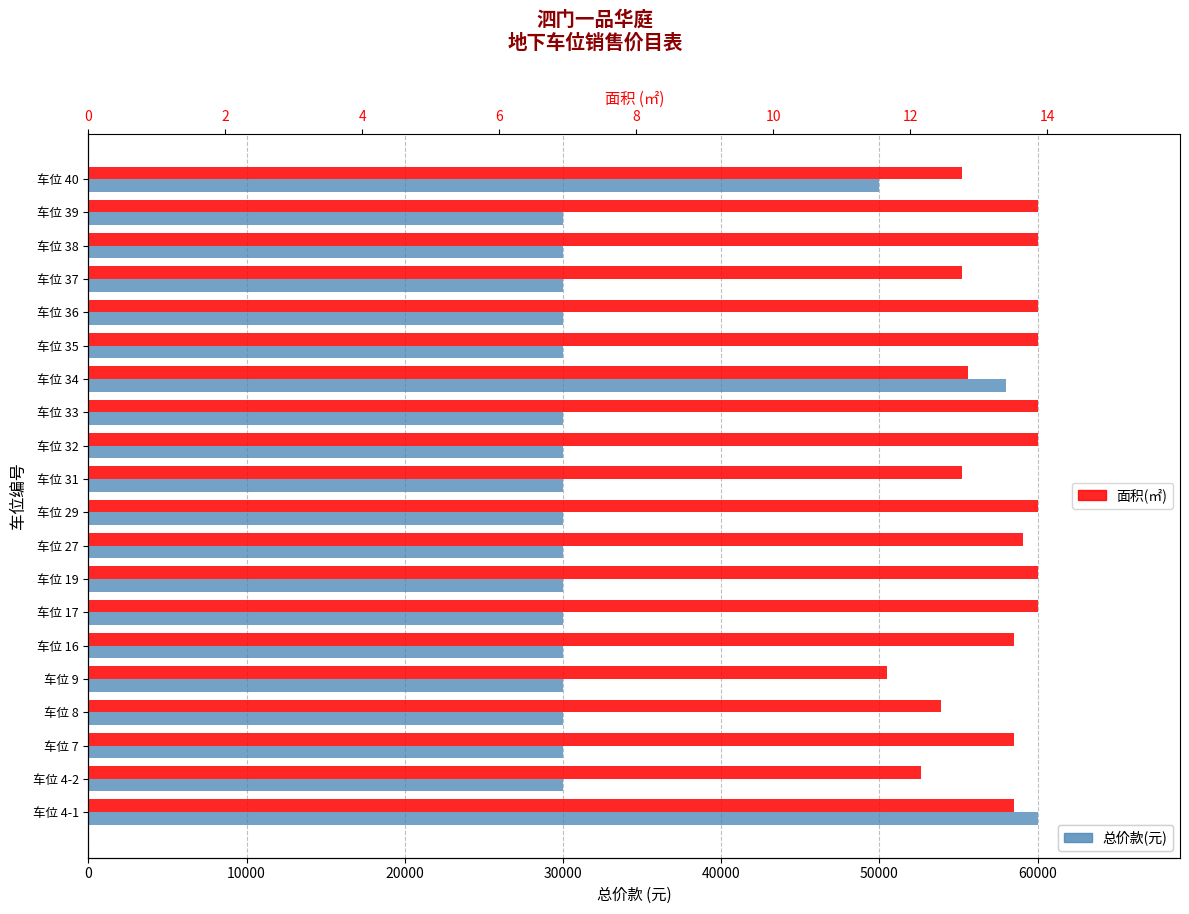

What is the sum of all 面积(㎡) values?

266.3